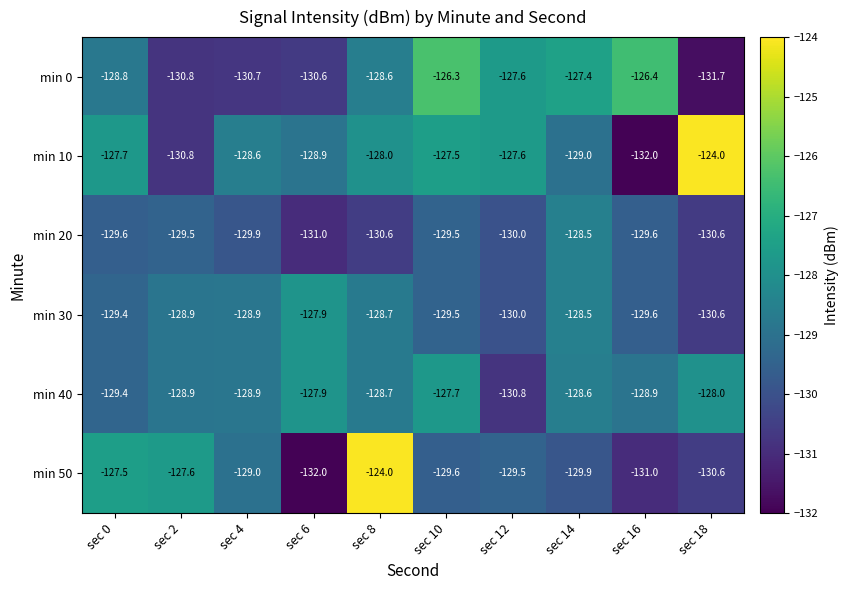

Count the number of categories in the chart.

10